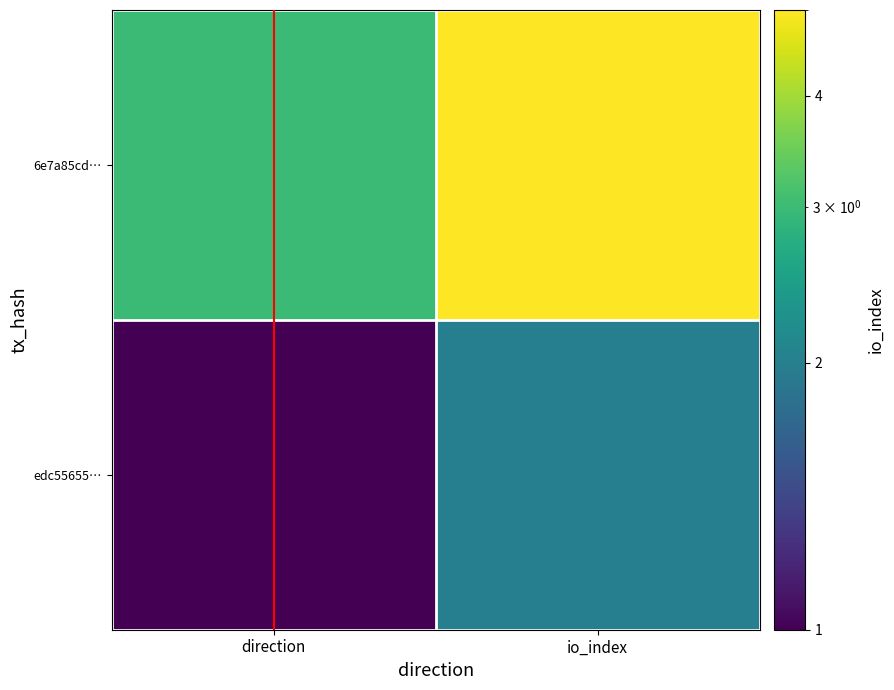

Reading left to right, transcribe all the data shown in this chart.

edc55655…: direction=1	io_index=2
6e7a85cd…: direction=3	io_index=5